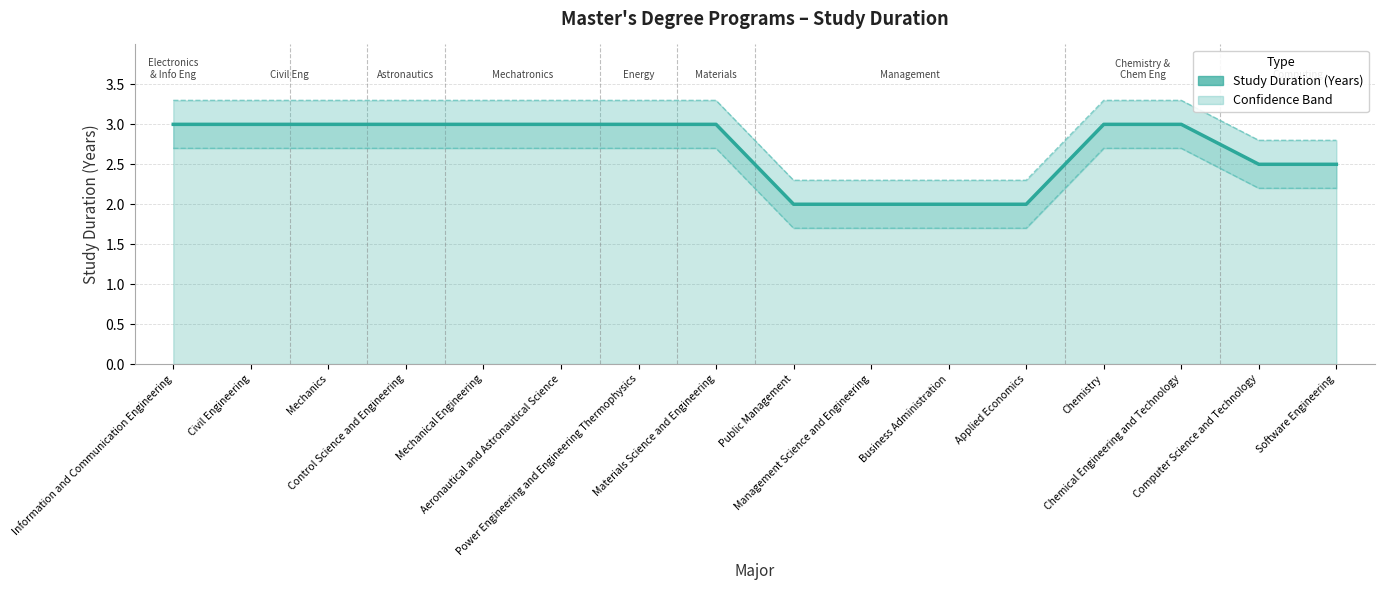

The Upper Band series shows 1.3 at Aeronautical and Astronautical Science. True or false?

False